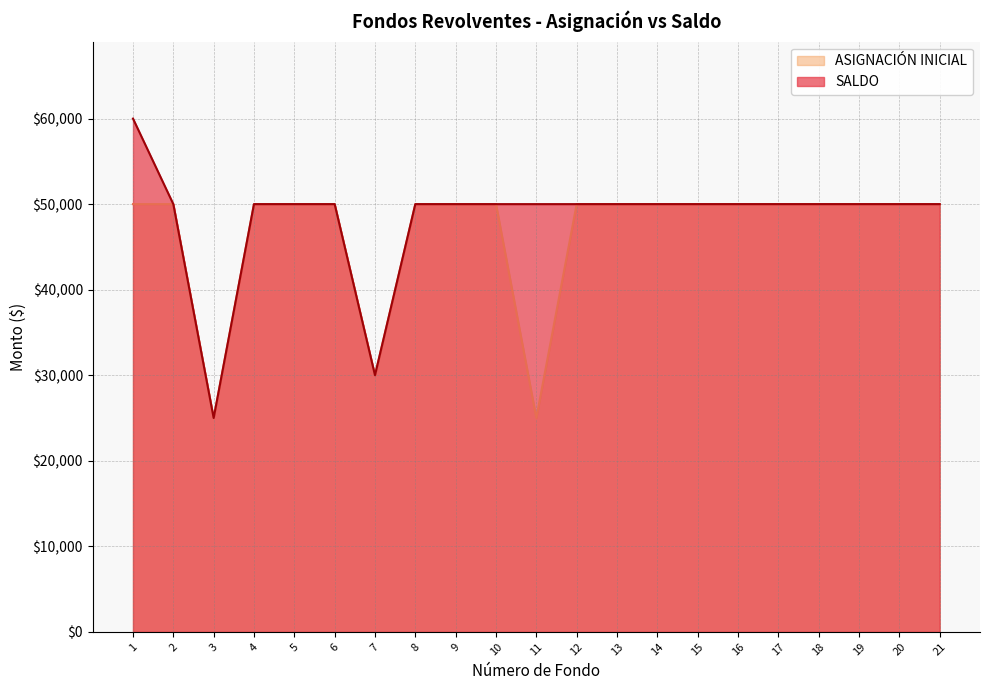

Which series has the largest total across all categories?

SALDO